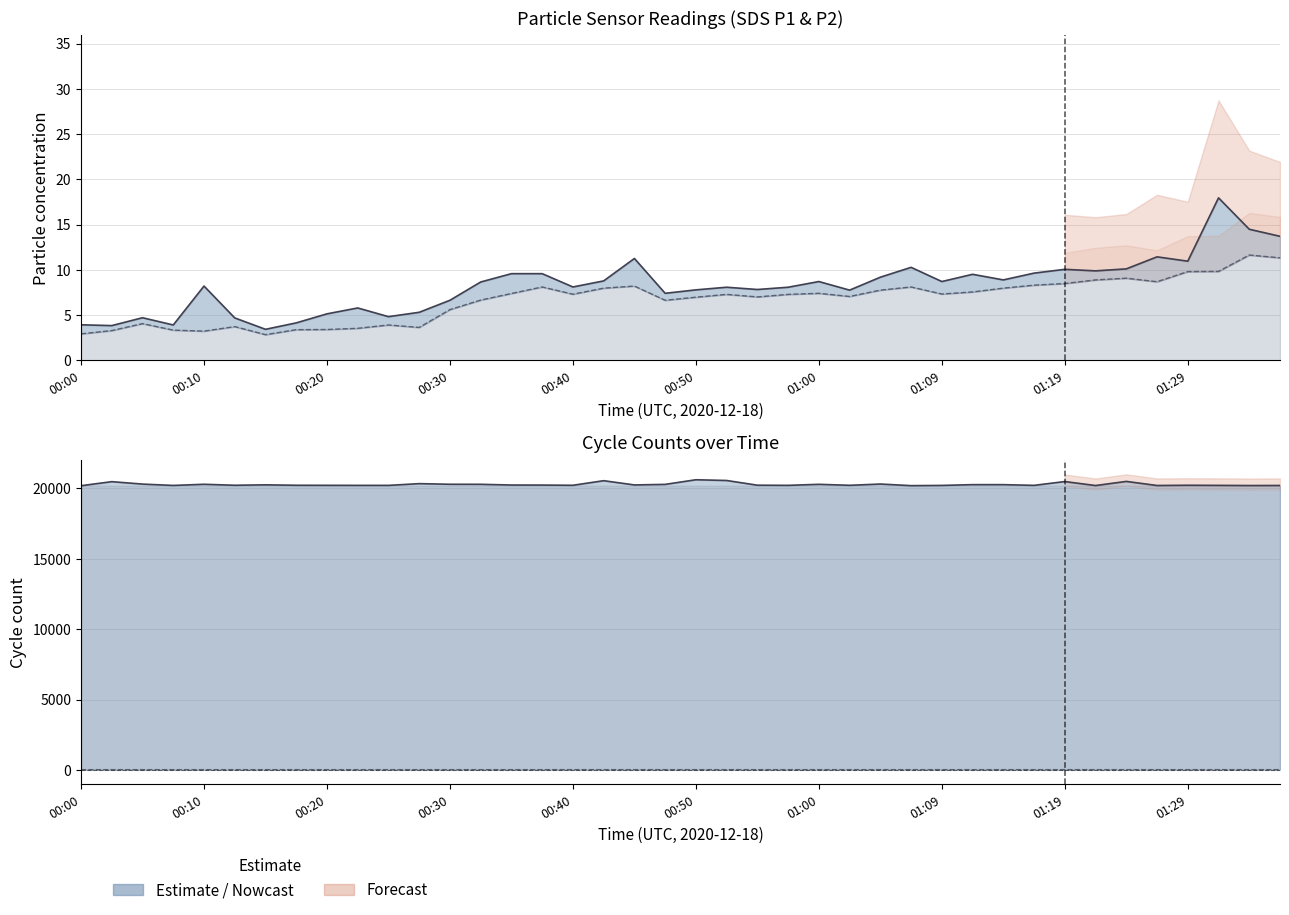

At which category is the sum across all series the highest?

00:50